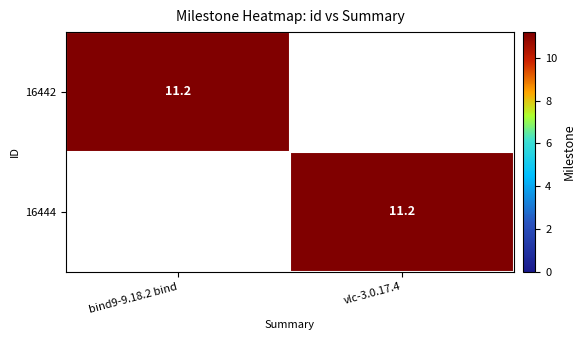

Count the number of categories in the chart.

2